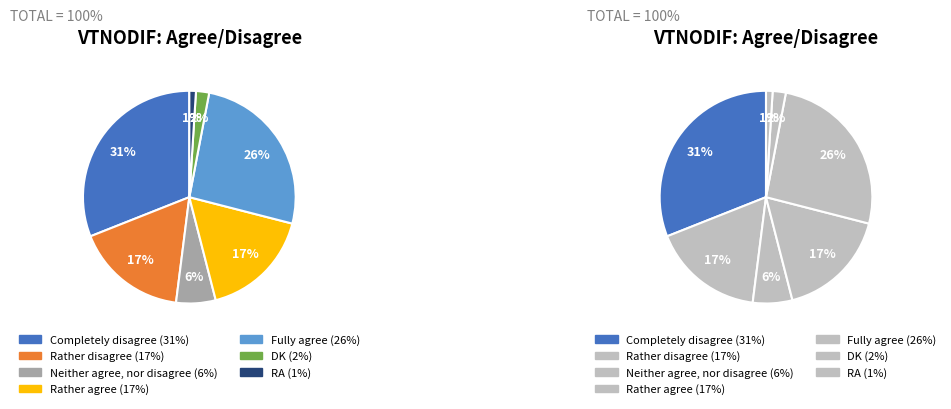

True or false: Fully agree accounts for 14% of the total.

False